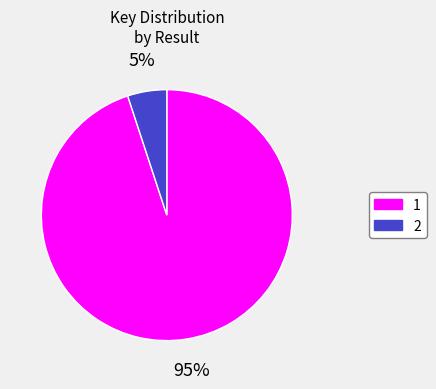

Does 2 represent more than half of the total?

No